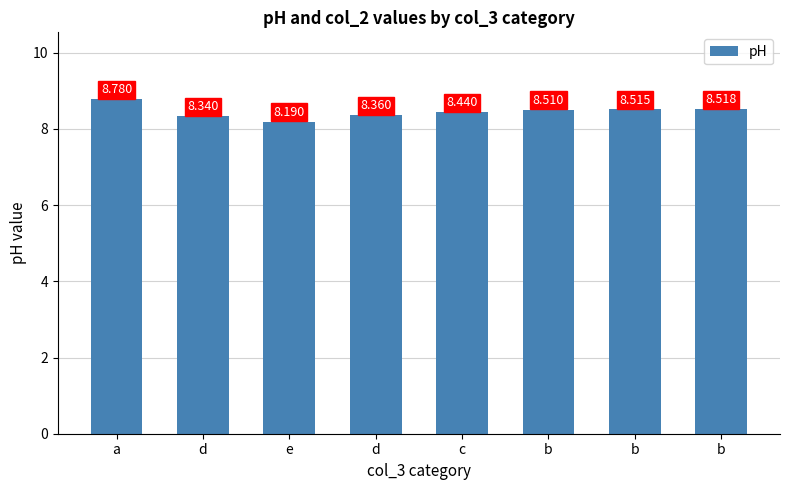

What is the minimum value shown in the chart?

8.2